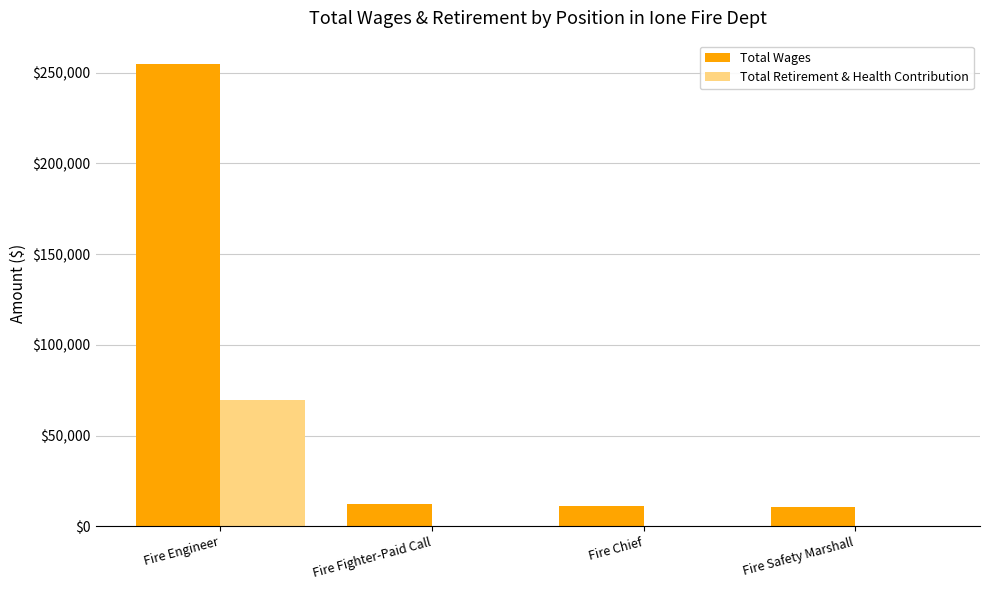

Where does the Total Wages series first go above 12035?

Fire Engineer